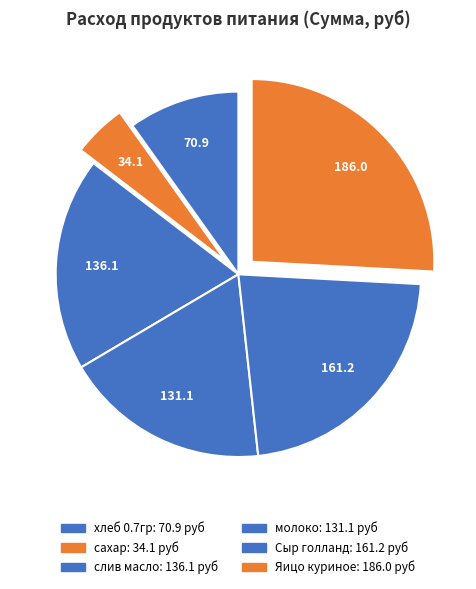

What is the largest slice in the pie chart?

Яицо куриное